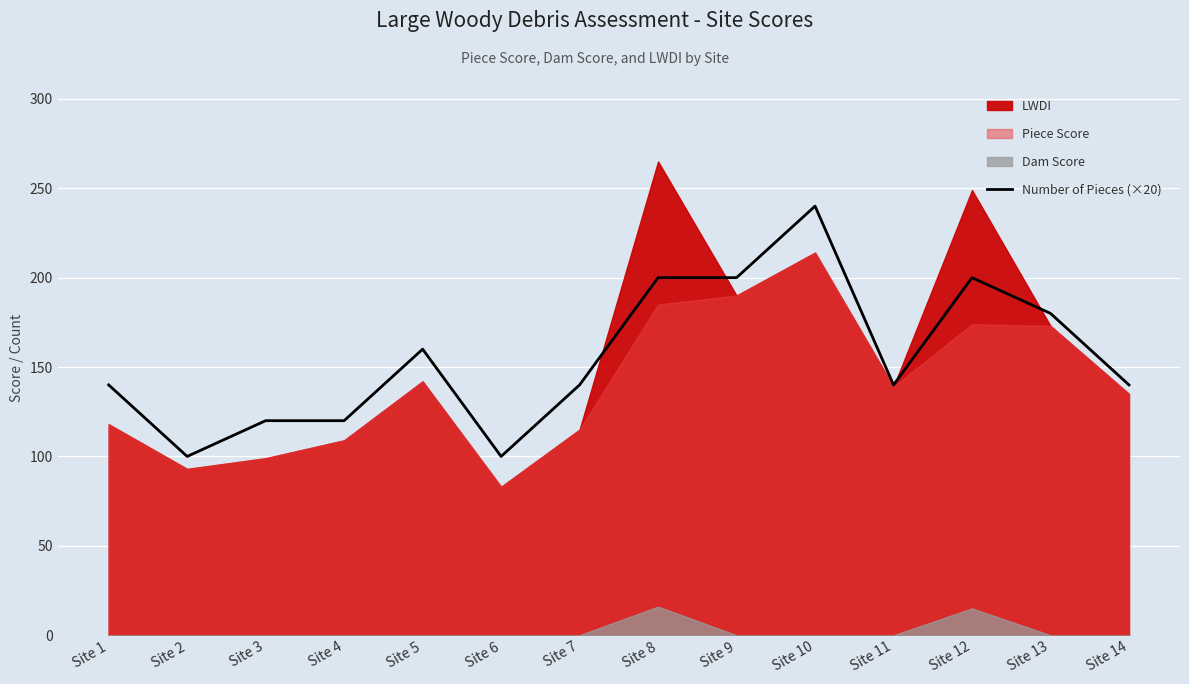

How many lines are shown in the chart?

1